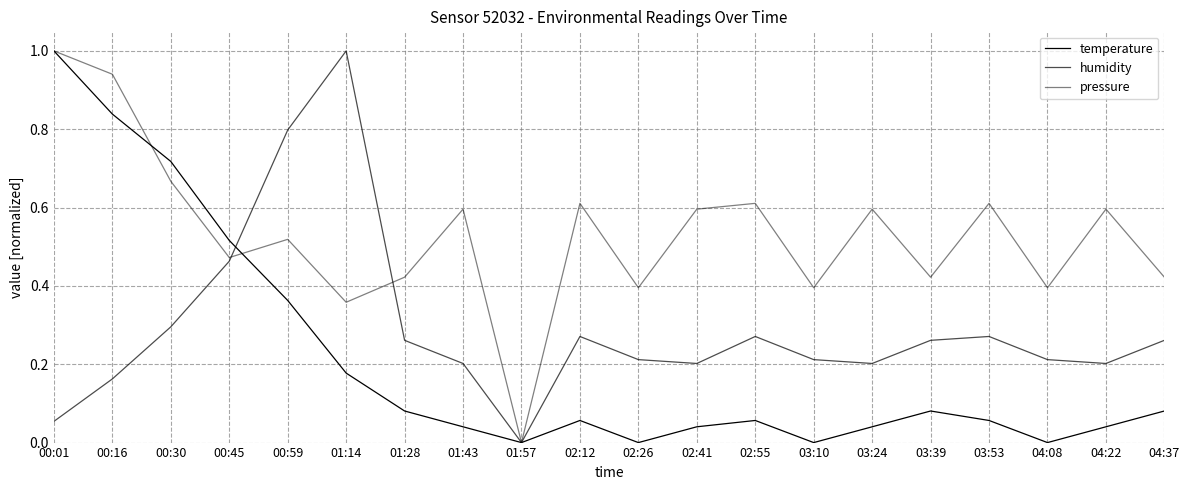

Between which two adjacent categories do pressure and humidity first intersect?

00:45 and 00:59